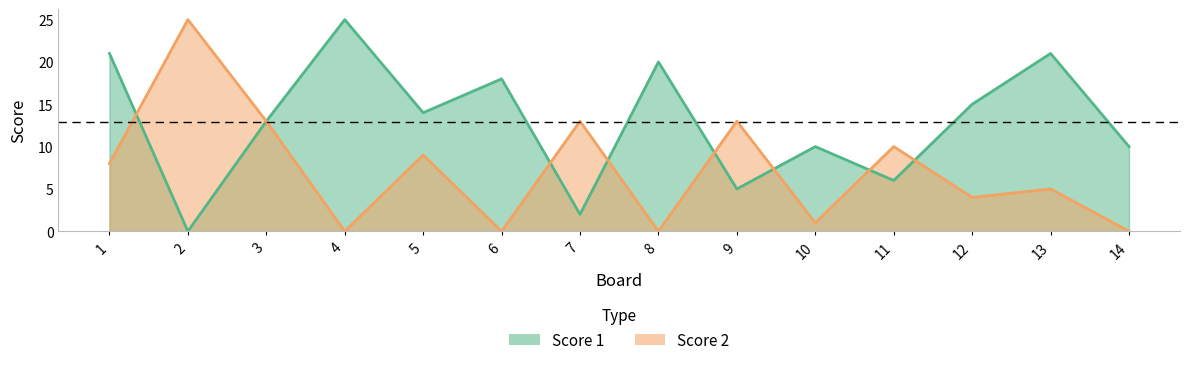

What is the spread (max minus min) of values at 4?

25